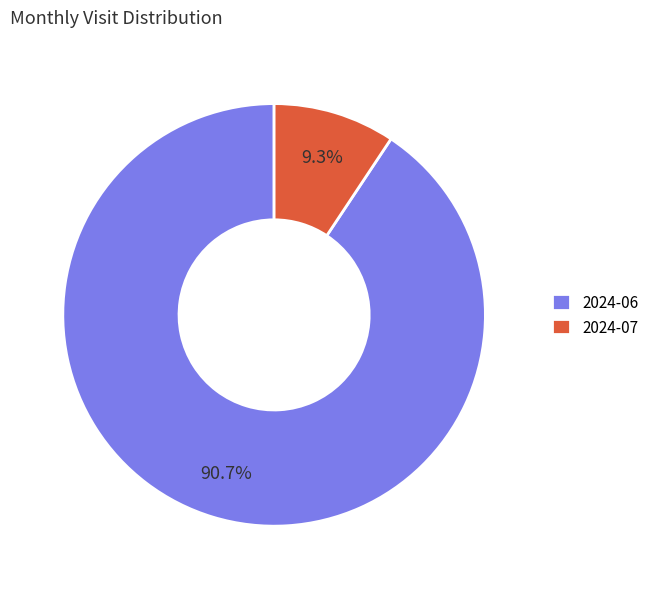

Rank the categories by value from lowest to highest.

2024-07, 2024-06